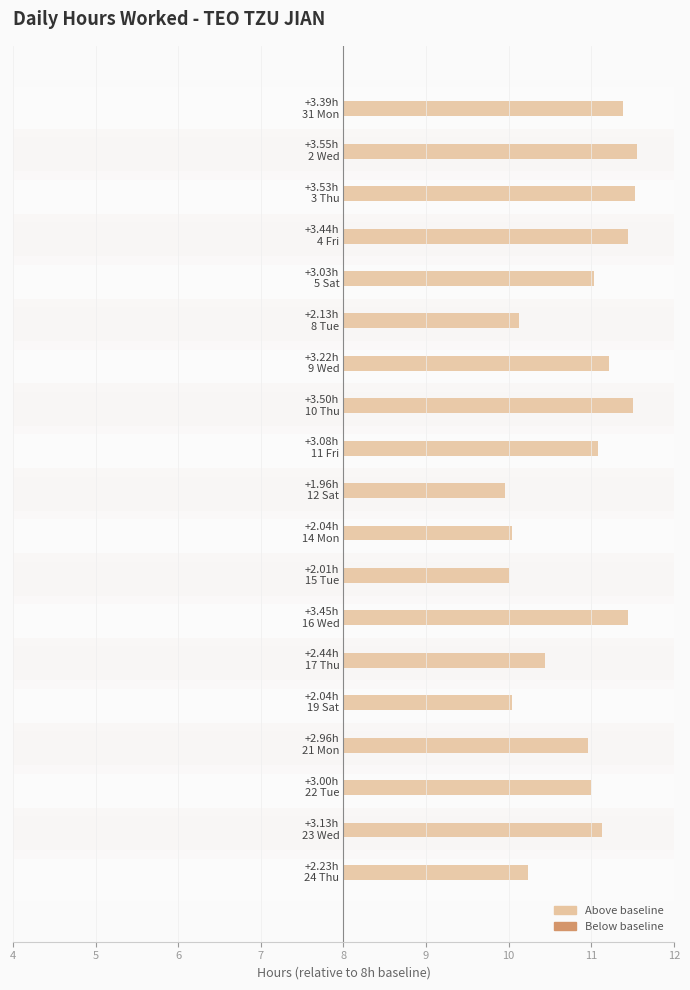

What is the value of the 8th bar from the left?

11.5